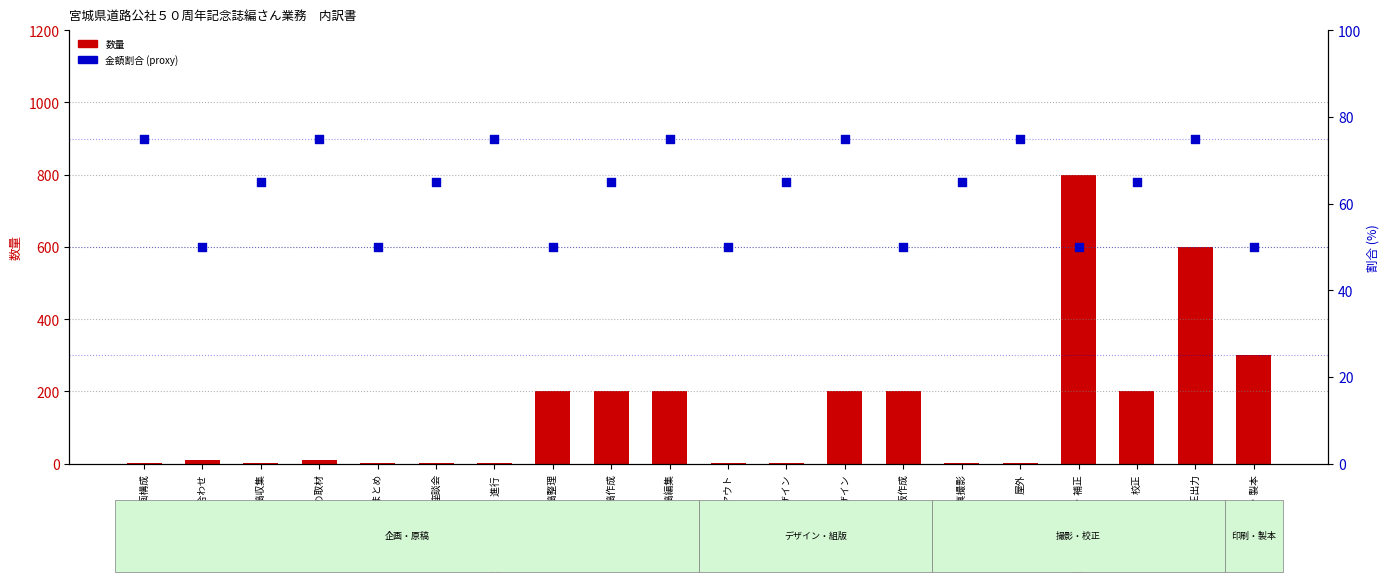

Is the value of 金額割合 (percentile proxy) at 企画構成 greater than the value of 数量 (quantity) at 座談会?

Yes